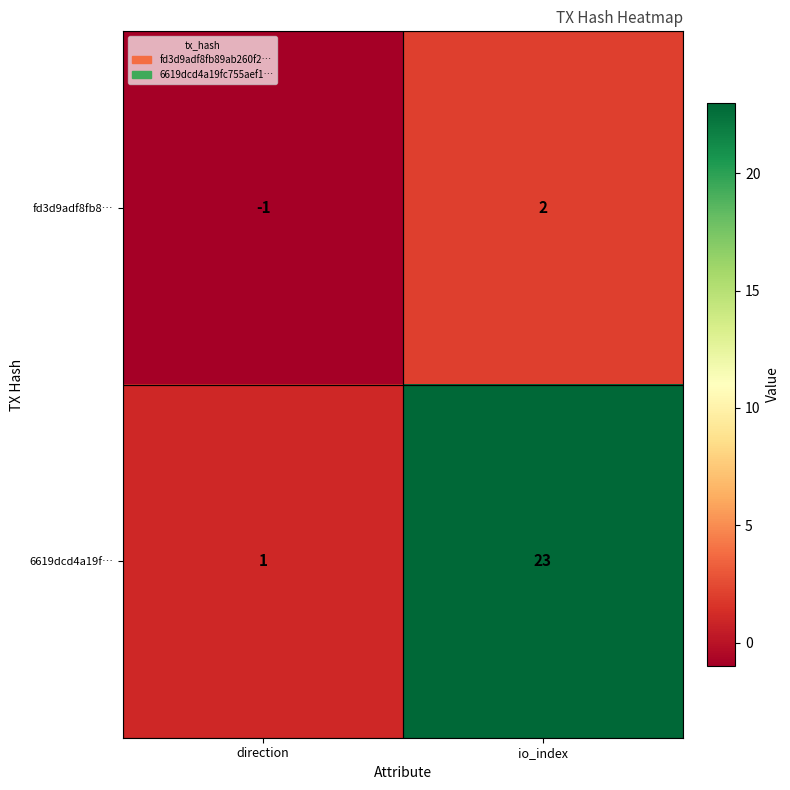

Where is fd3d9adf8fb8… nearest to the value 0?

direction